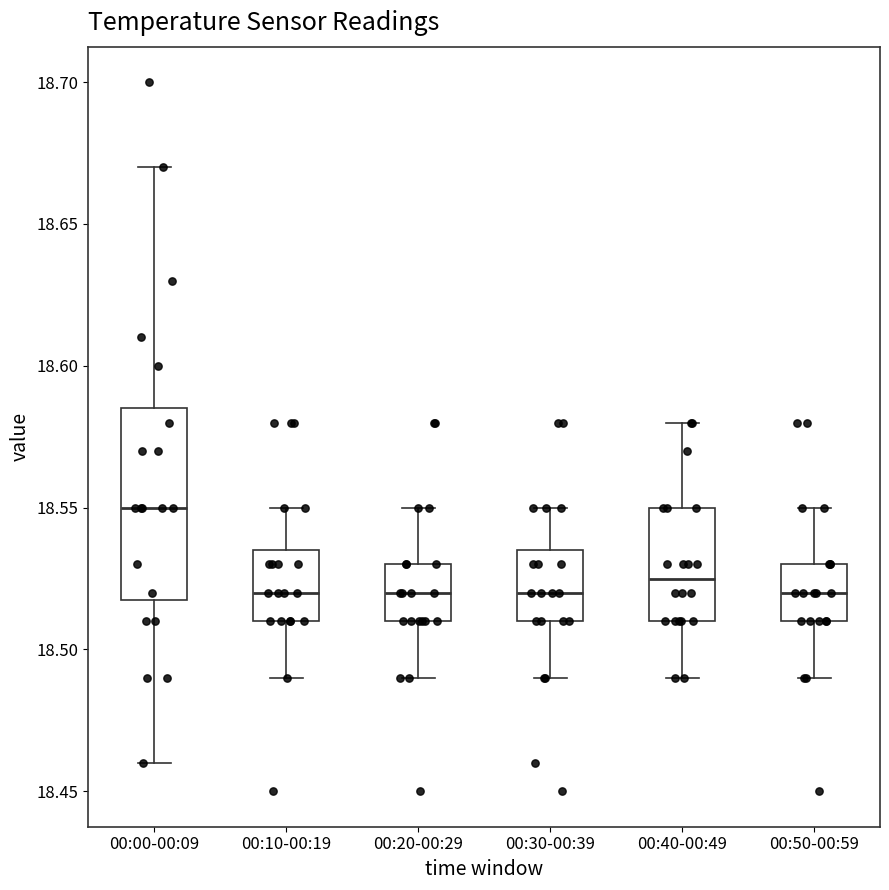

Comparing the boxes themselves (not the whiskers), which one is the tallest?

00:00-00:09